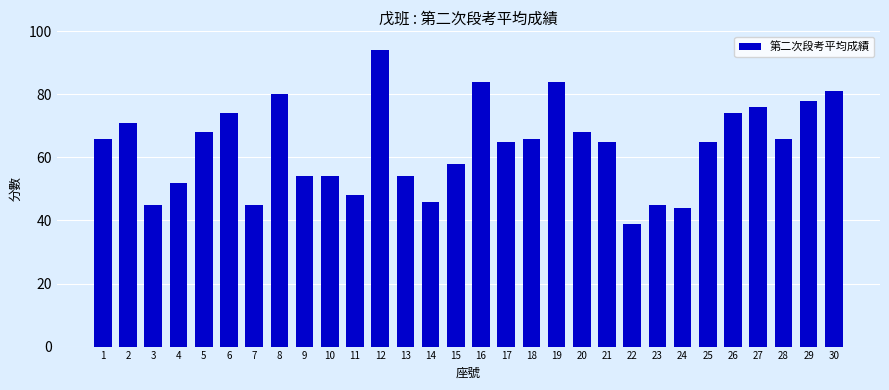

Are the bars grouped side by side (vs. stacked)?

No